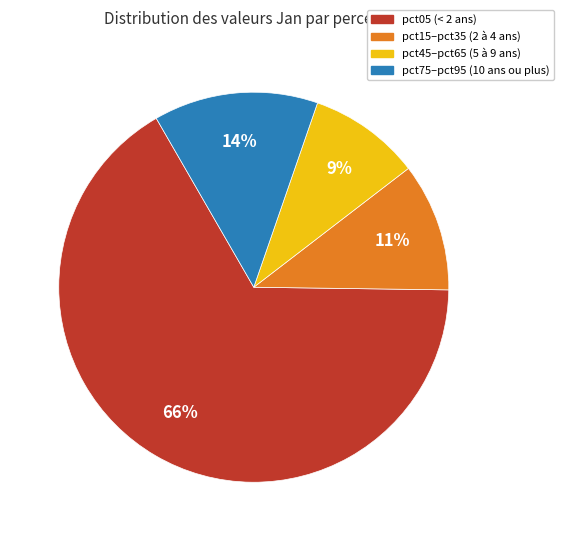

To the nearest percent, what is the difference between the largest and smallest slice percentages?

57%